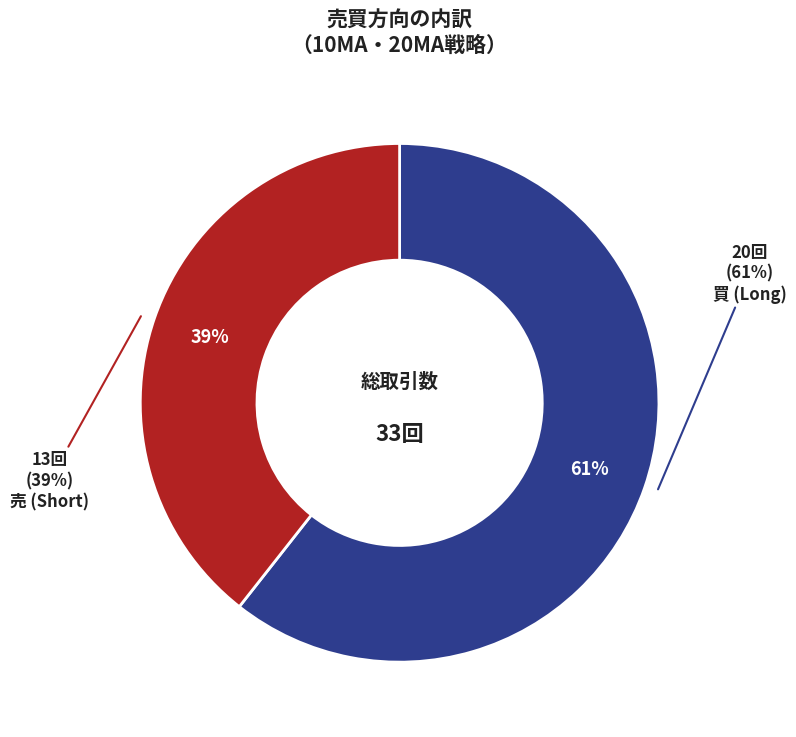

What is the largest slice in the pie chart?

買